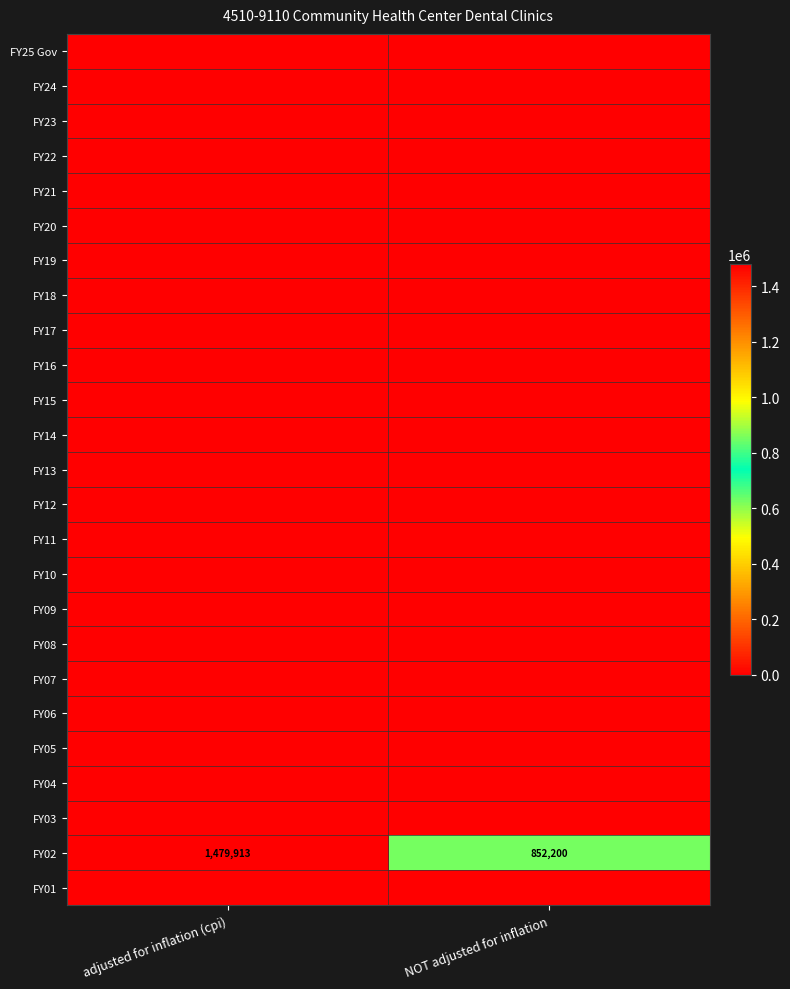

At how many categories does at least one series exceed 1356357?

1